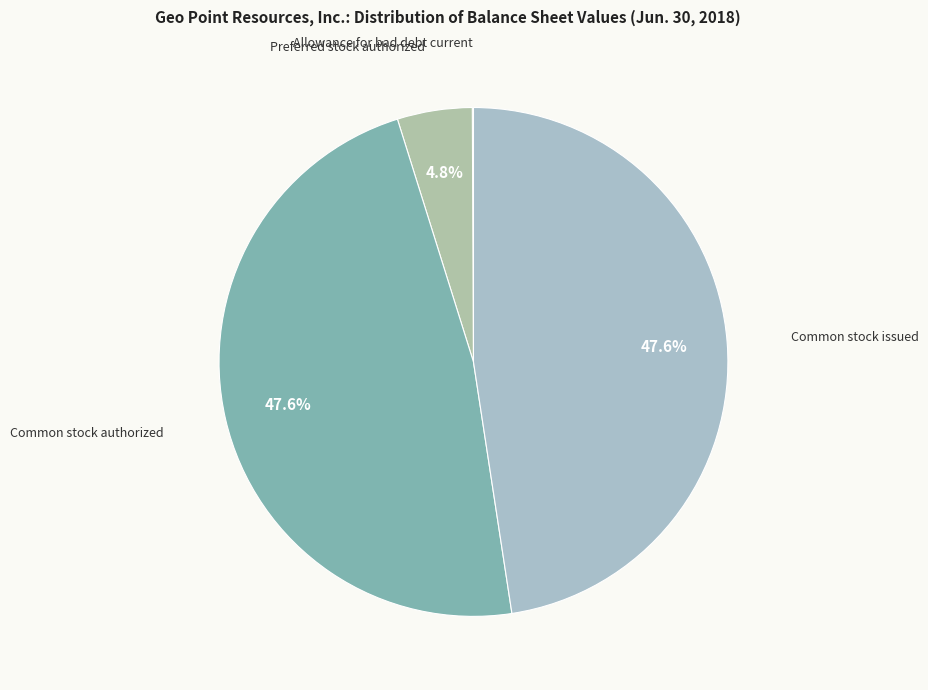

To the nearest percent, what portion does Preferred stock authorized represent?

5%